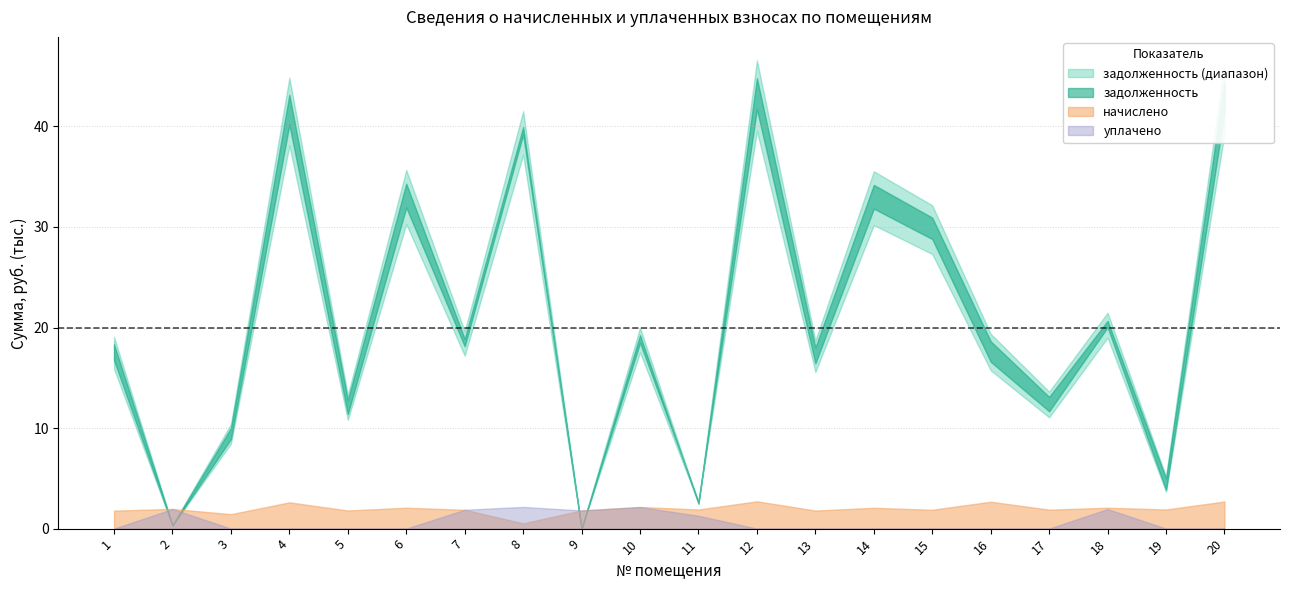

What is the sum of all уплачено values?

13158.0